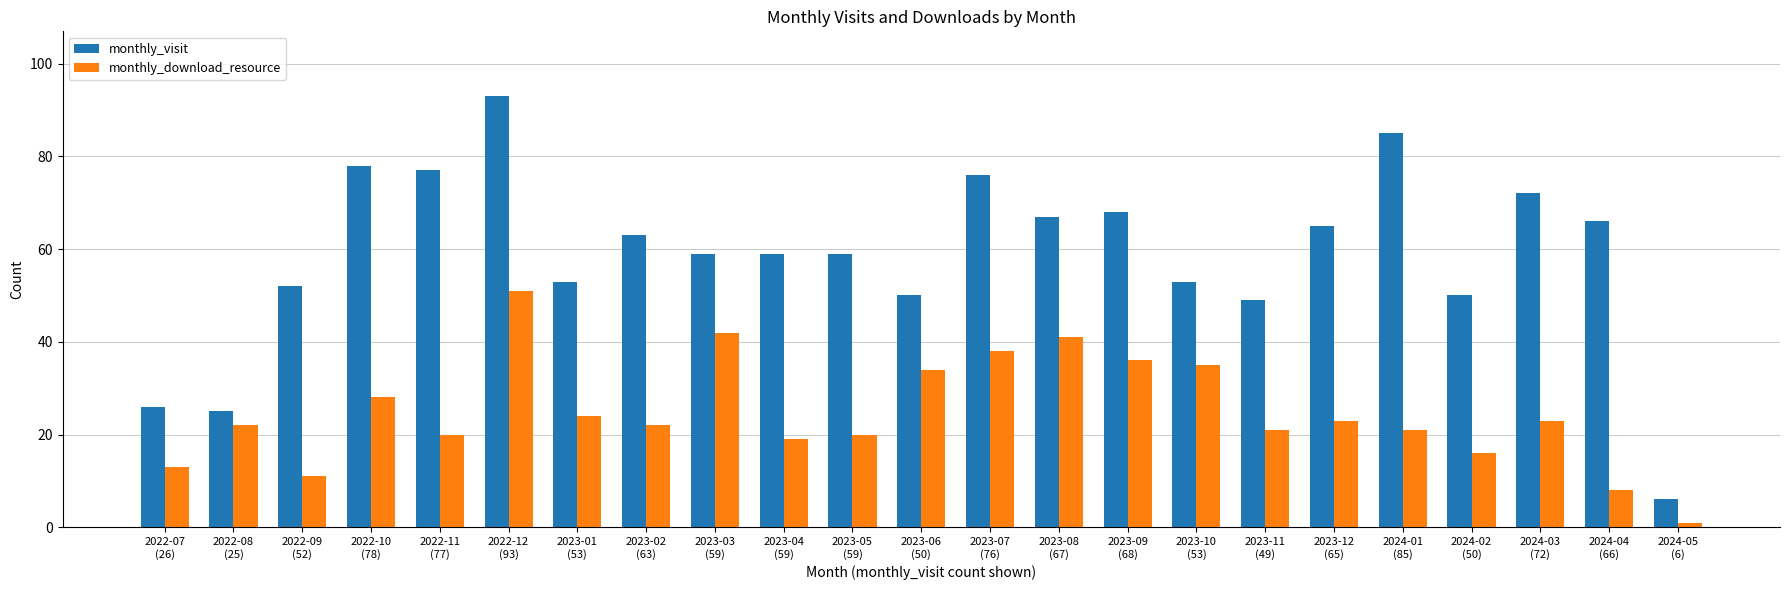

Does the chart contain stacked bars?

No